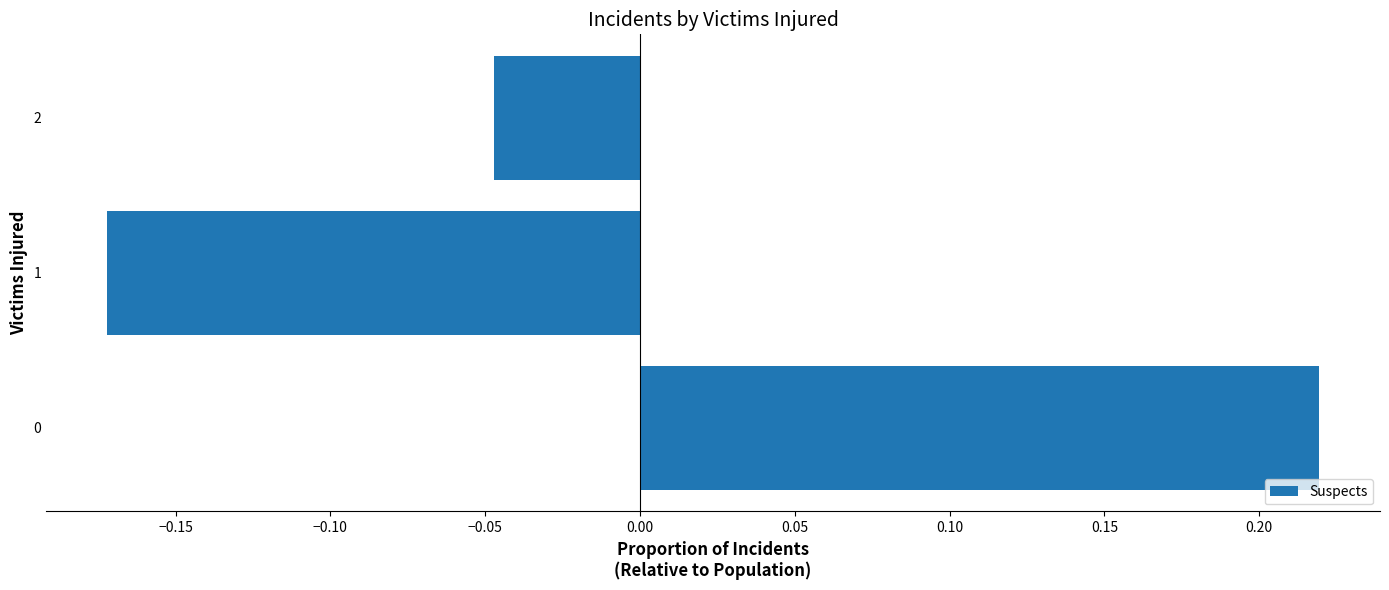

What is the change in value from 0 to 1?

-0.4